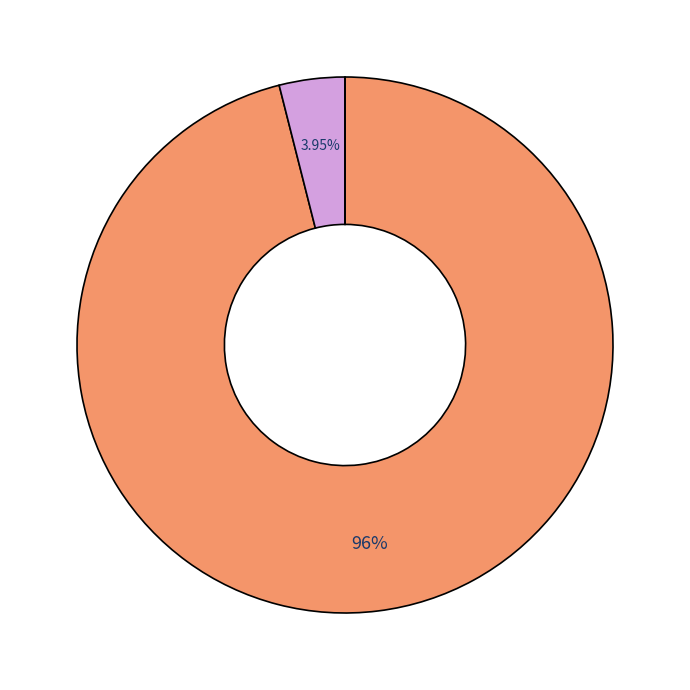

Is there any slice that represents more than half of the pie?

Yes